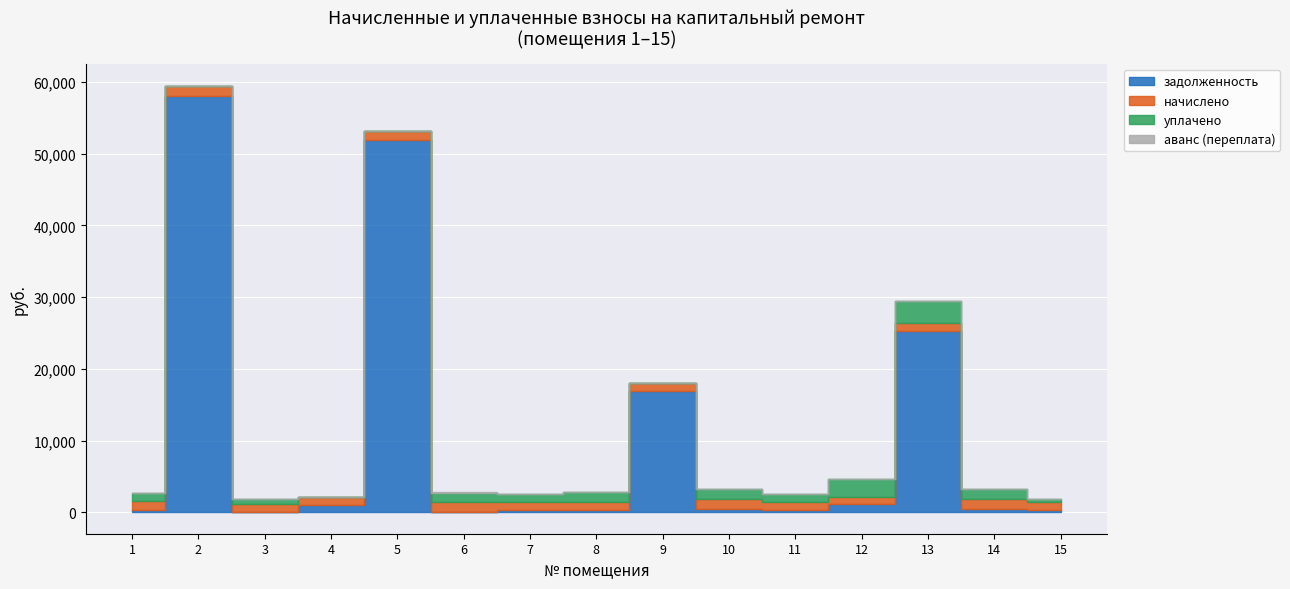

What is the total value across all series at 15?

1823.7